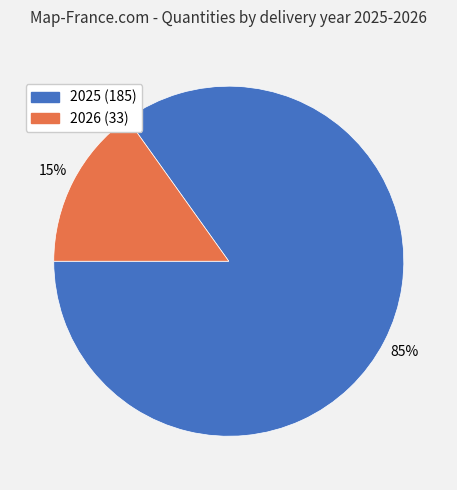

Which slice is the largest?

2025